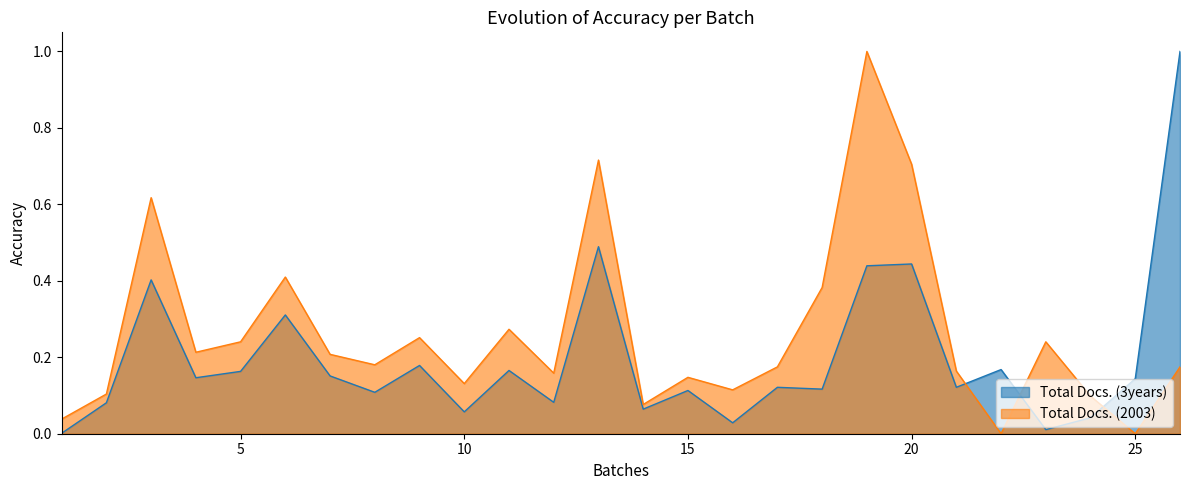

Between 26 and 24, which is larger?

26